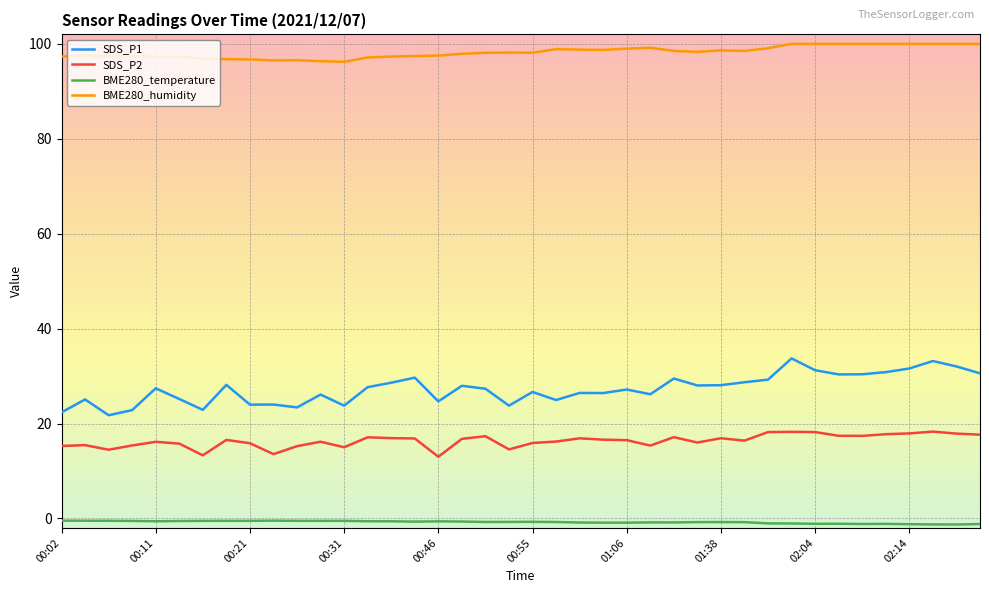

True or false: BME280_humidity and SDS_P1 intersect in this chart.

False